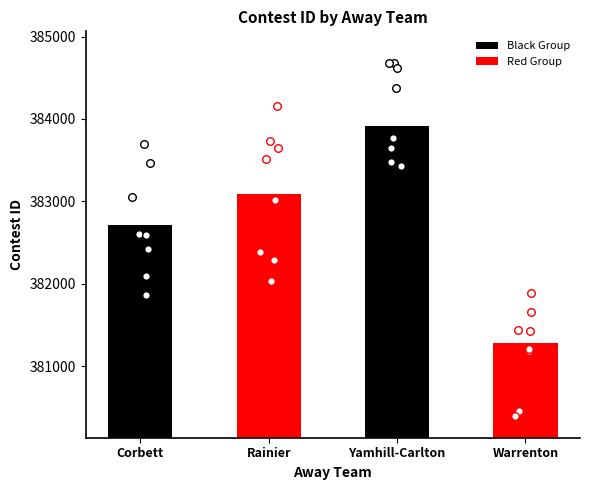

Which has a higher value, Corbett or Warrenton?

Corbett